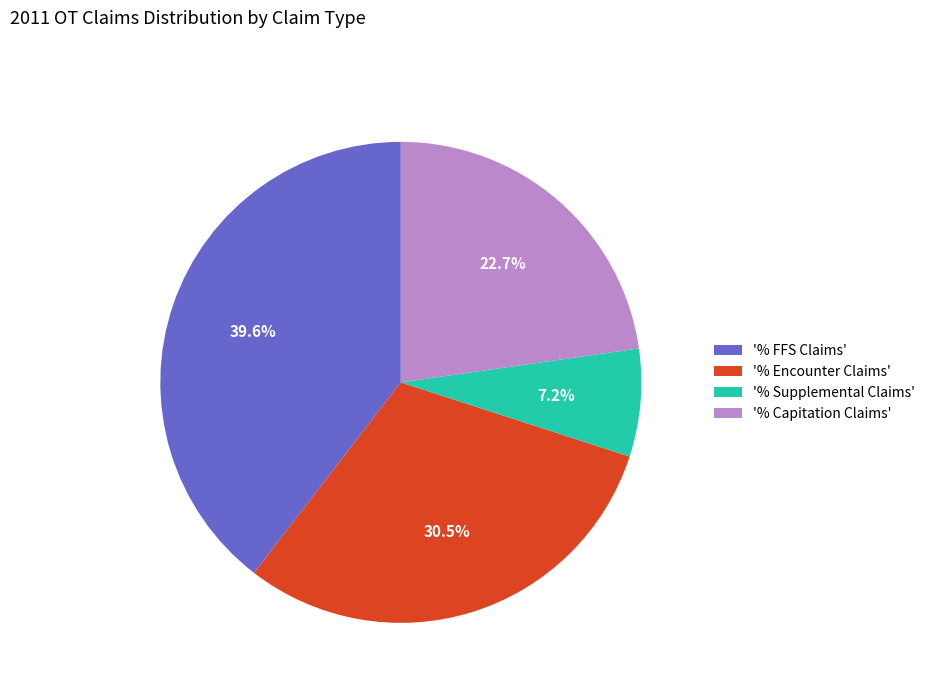

How much of the chart is everything except '% Capitation Claims'?

77.3%